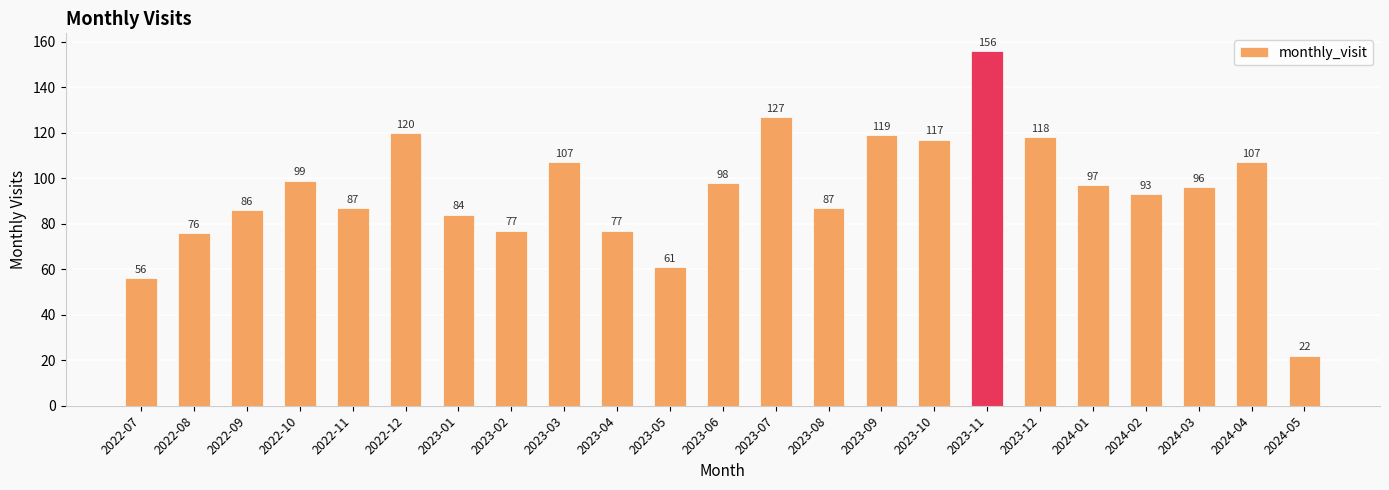

The chart shows a value of 25 at 2024-01. True or false?

False